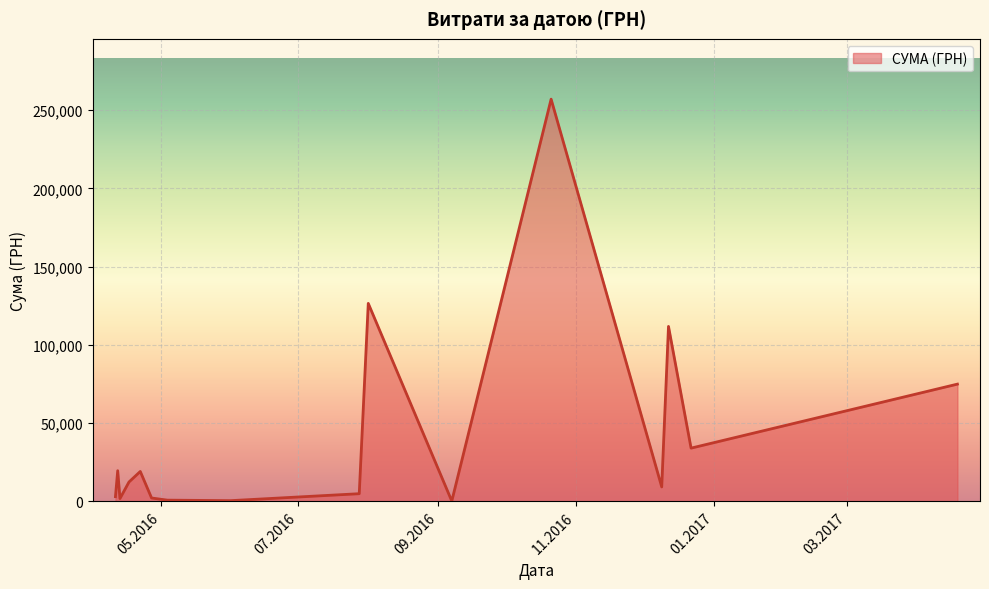

What is the maximum value shown in the chart?

257087.8